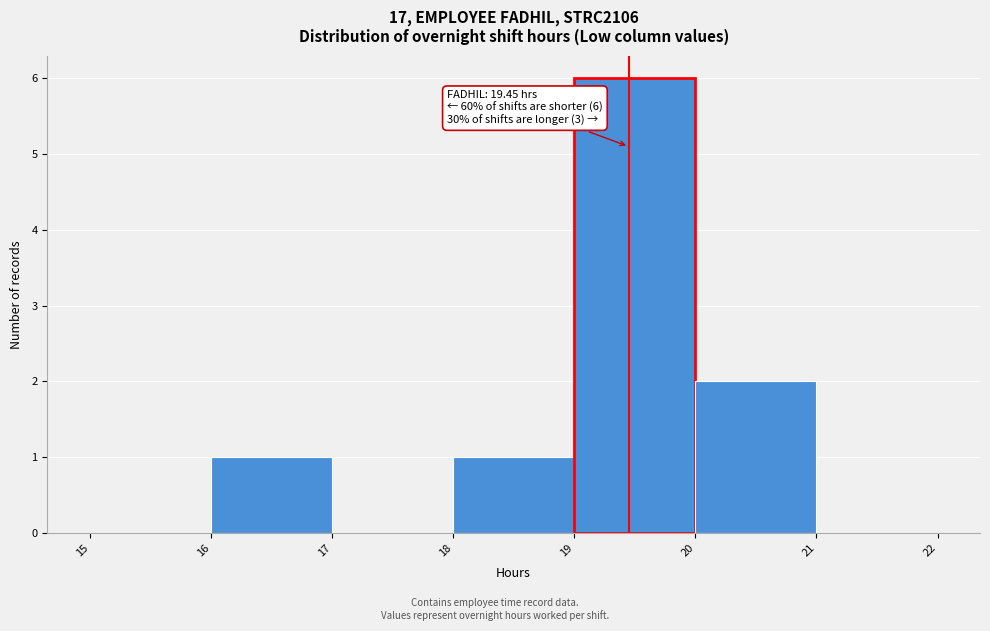

Over which range of the x-axis is the bar tallest?

19 to 20